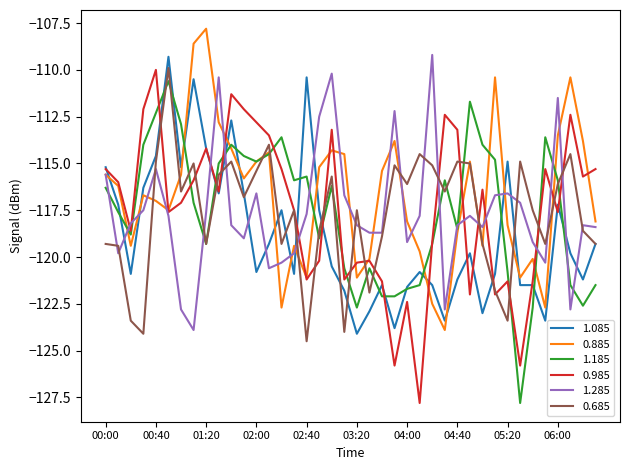

What is the maximum value for 1.185?

-110.6